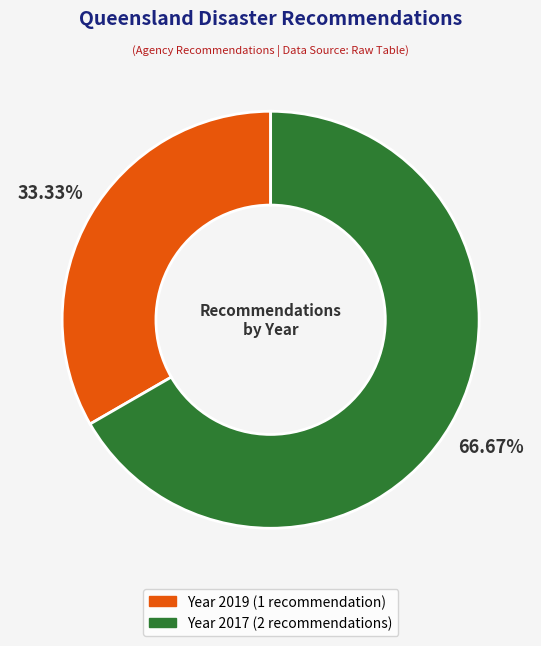

Is there a majority slice in this chart?

Yes